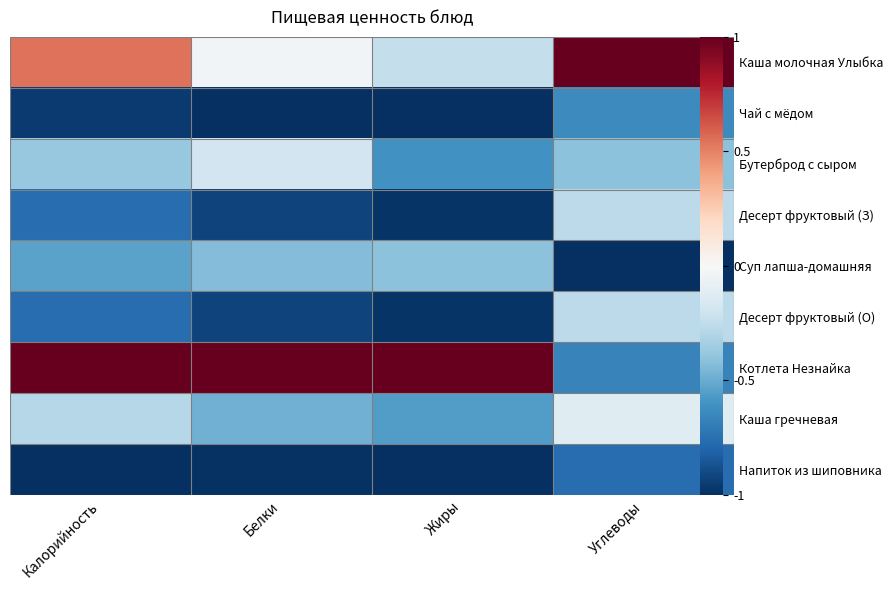

The Котлета Незнайка series shows 1.7 at Белки. True or false?

False